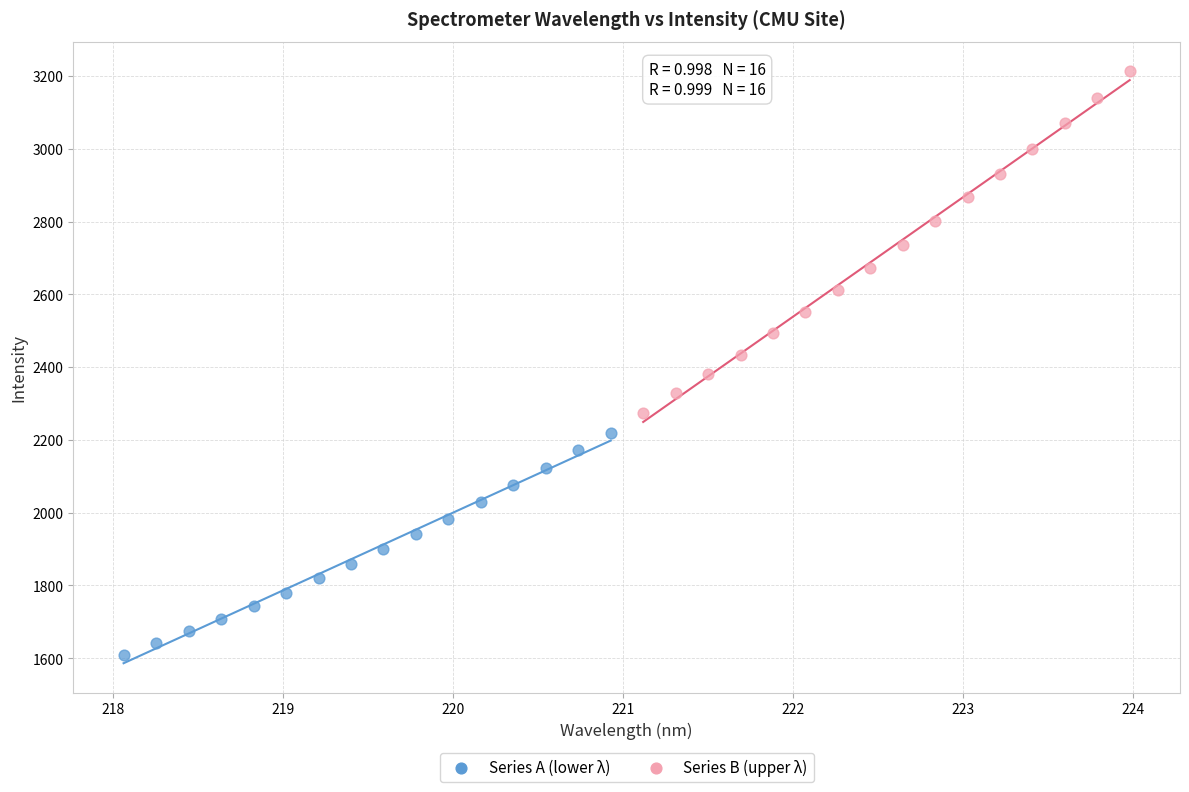

Which series has the widest spread of Y values?

Series B (upper λ)